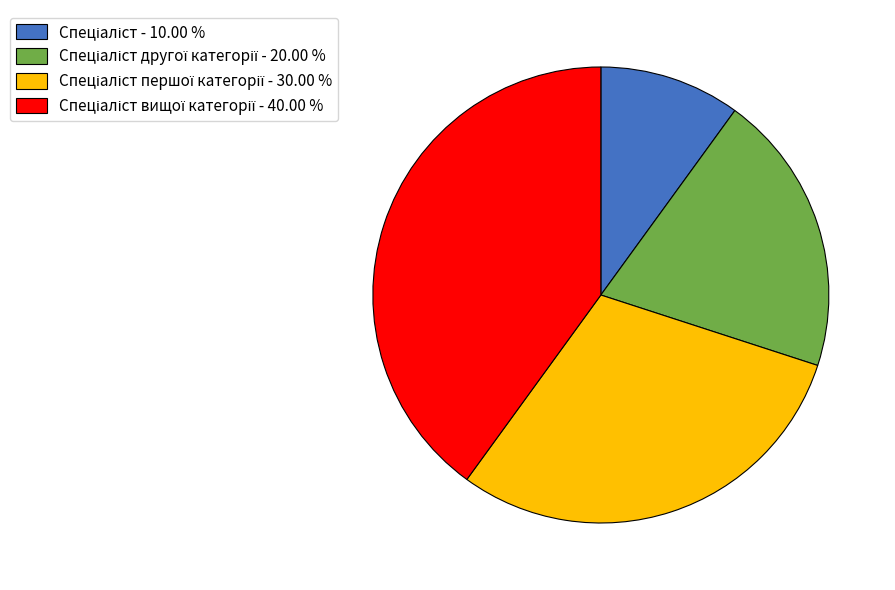

Does any single category account for the majority?

No